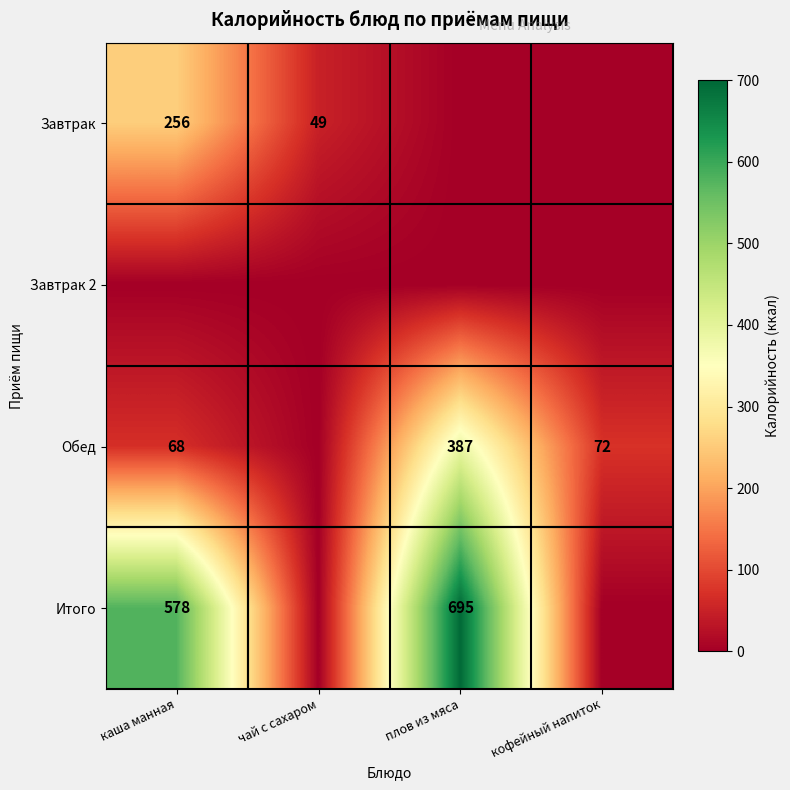

Is it true that Обед equals 100 at кофейный напиток?

False